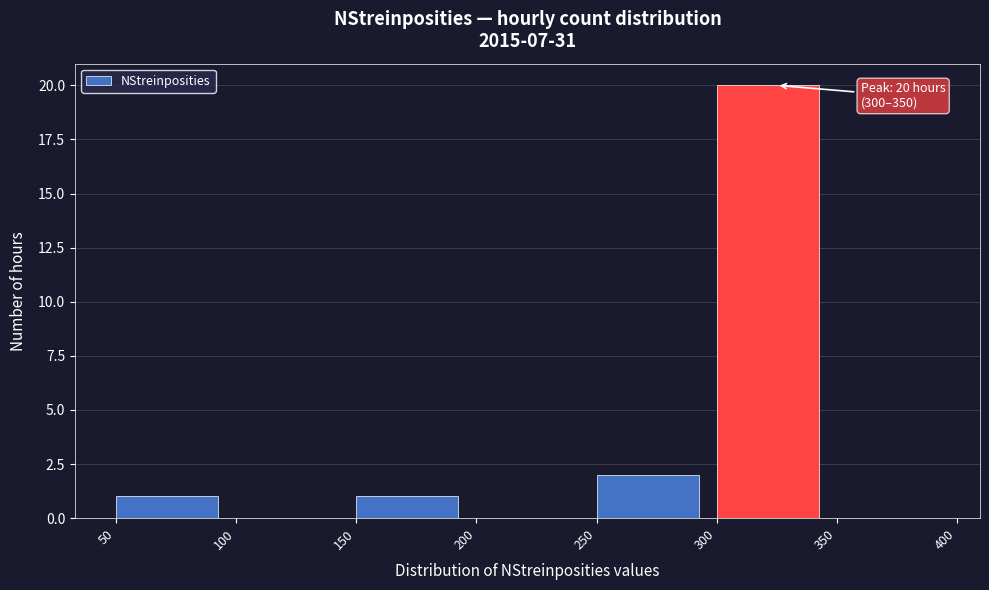

Over which range of the x-axis is the bar tallest?

300 to 350